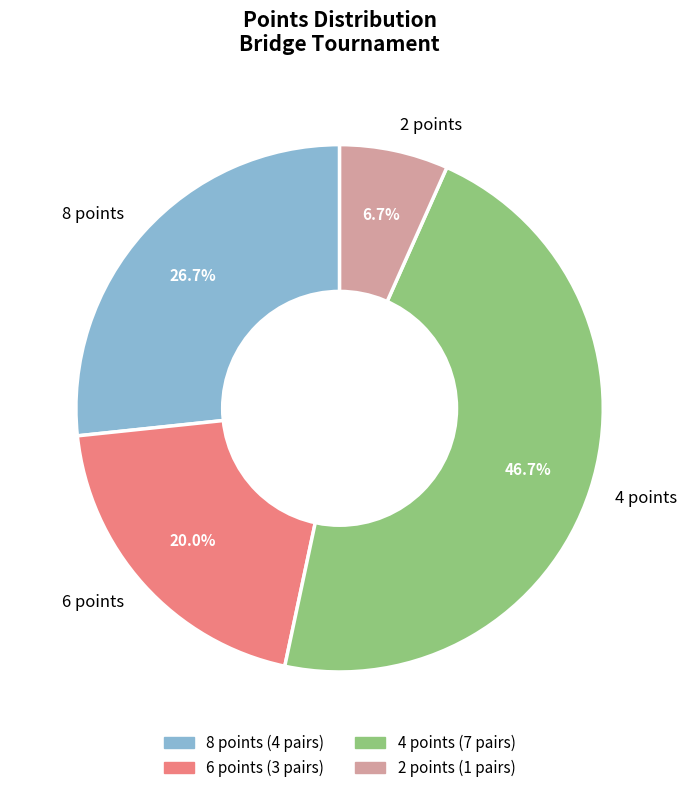

What is the smallest slice in the pie chart?

2 points